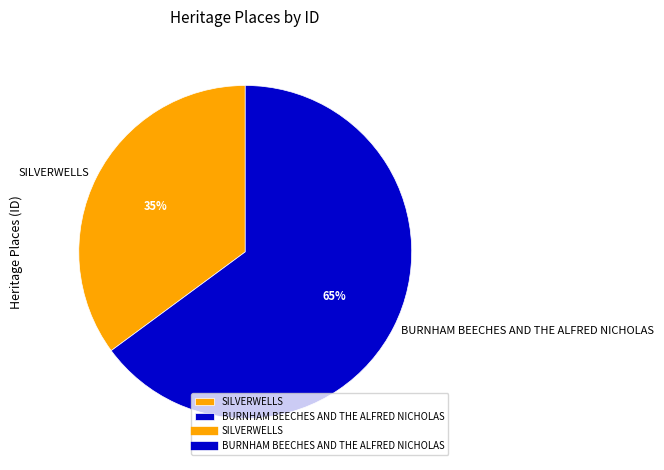

Which slice is the smallest?

SILVERWELLS